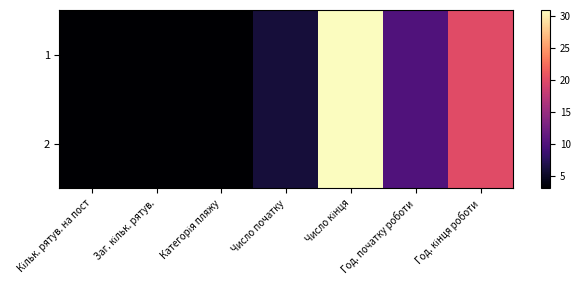

At how many categories does at least one series exceed 12?

2